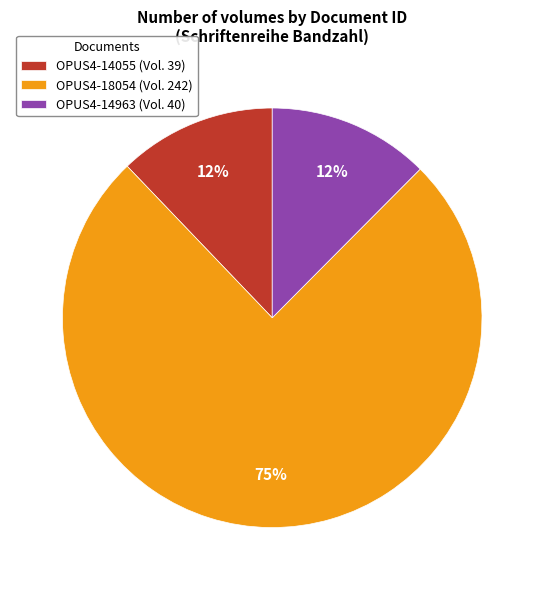

How many segments does this pie chart have?

3